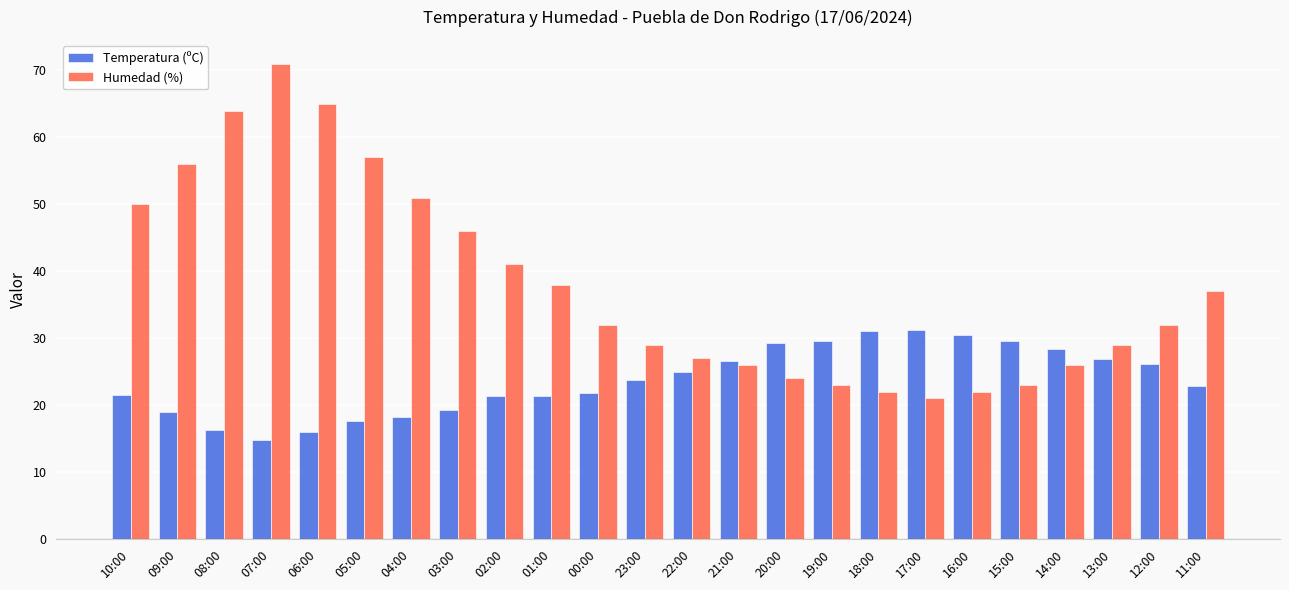

What is the label of the 7th bar from the right?

17:00